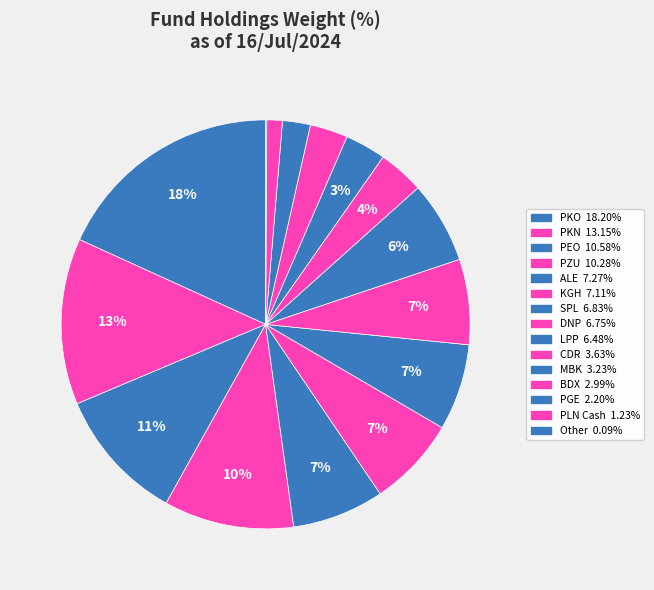

Is LPP the majority of the pie?

No